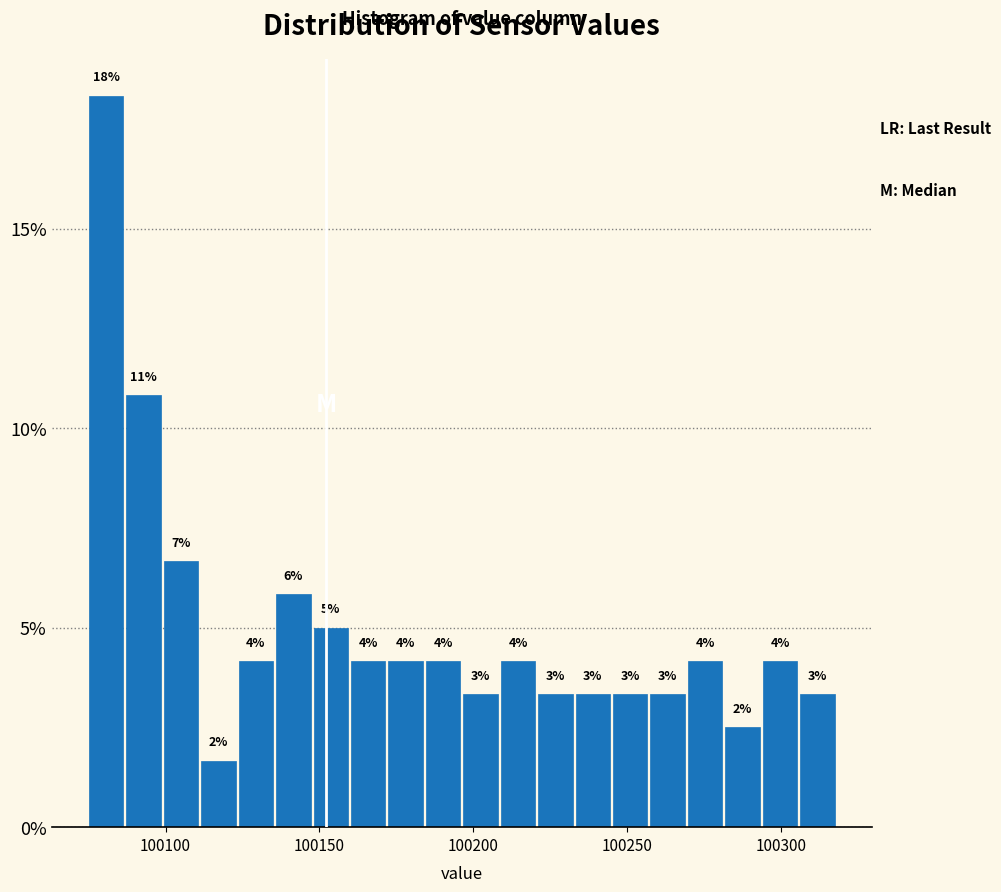

Around what value on the x-axis is the tallest bar? Give the approximate position of its centre, as read against the axis.

100080